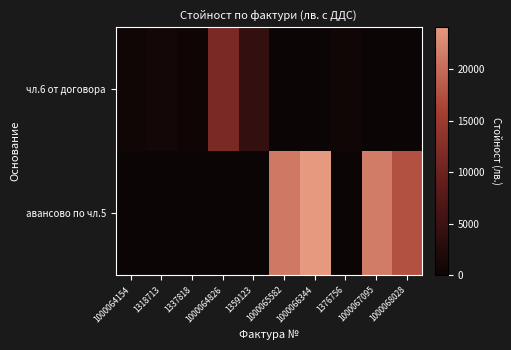

Reading left to right, transcribe all the data shown in this chart.

чл.6 от договора: 1000064154=480.2	1318713=881.0	1337818=288.3	1000064826=11550.5	1359123=4182.1	1000065582=0.0	1000066344=0.0	1376756=391.7	1000067095=0.0	1000068028=0.0
авансово по чл.5: 1000064154=0.0	1318713=0.0	1337818=0.0	1000064826=0.0	1359123=0.0	1000065582=21176.0	1000066344=24063.6	1376756=0.0	1000067095=21486.4	1000068028=17579.8